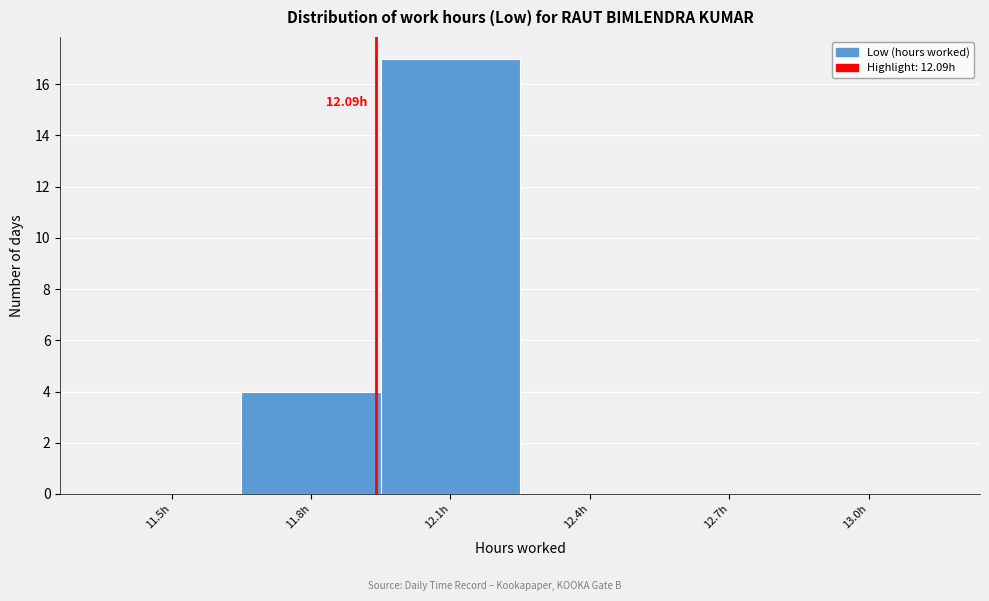

Between 11.5h and 12.1h, which is larger?

12.1h